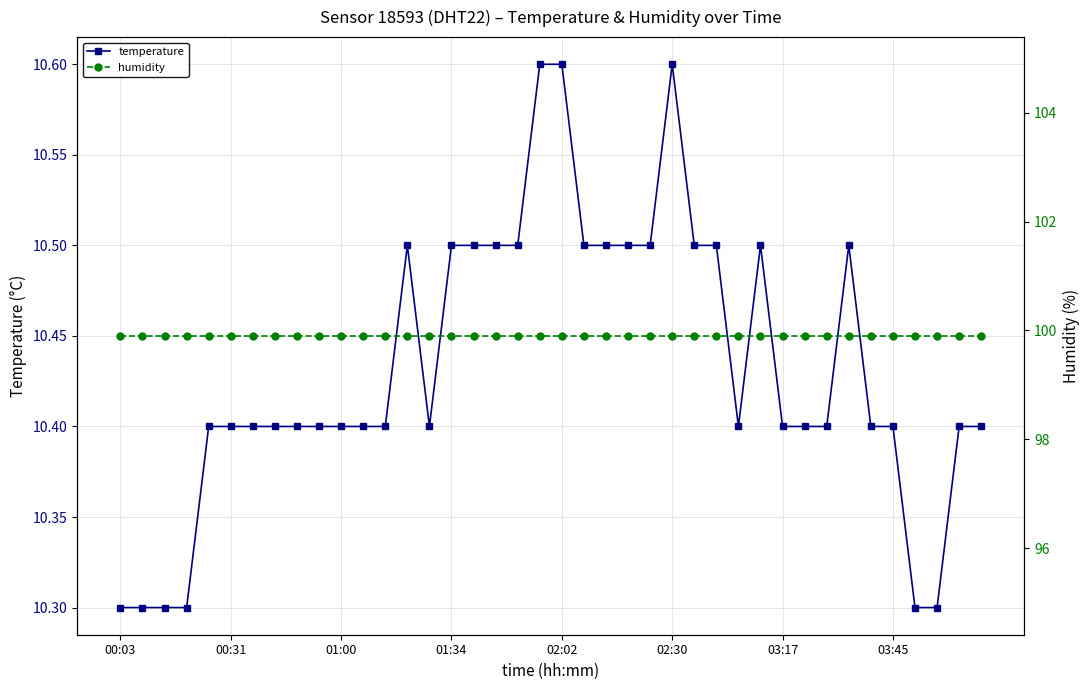

Which label corresponds to the smallest value in the chart?

00:03